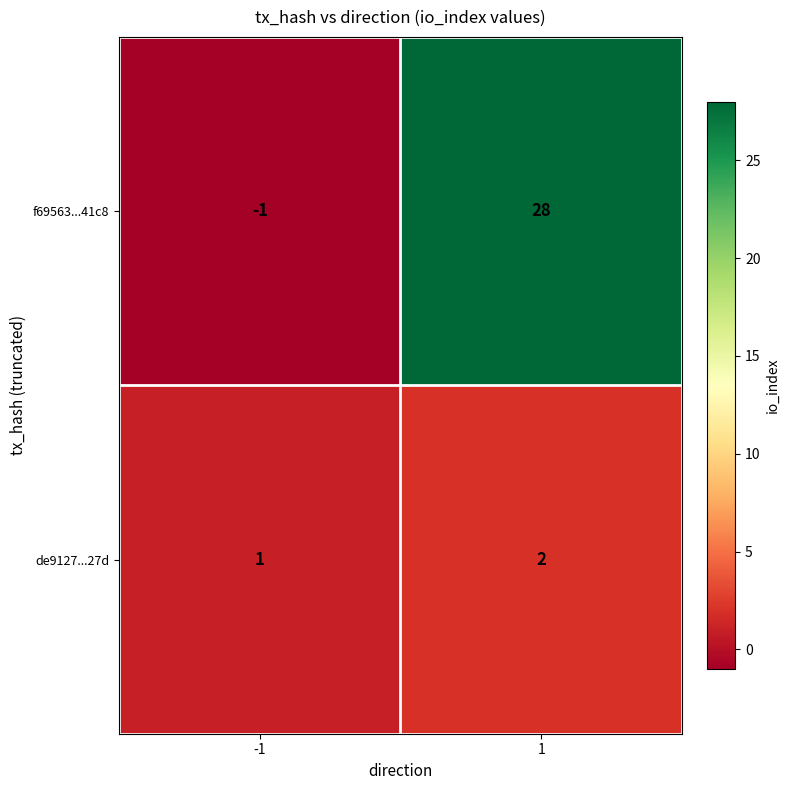

What is the maximum value shown in the chart?

28